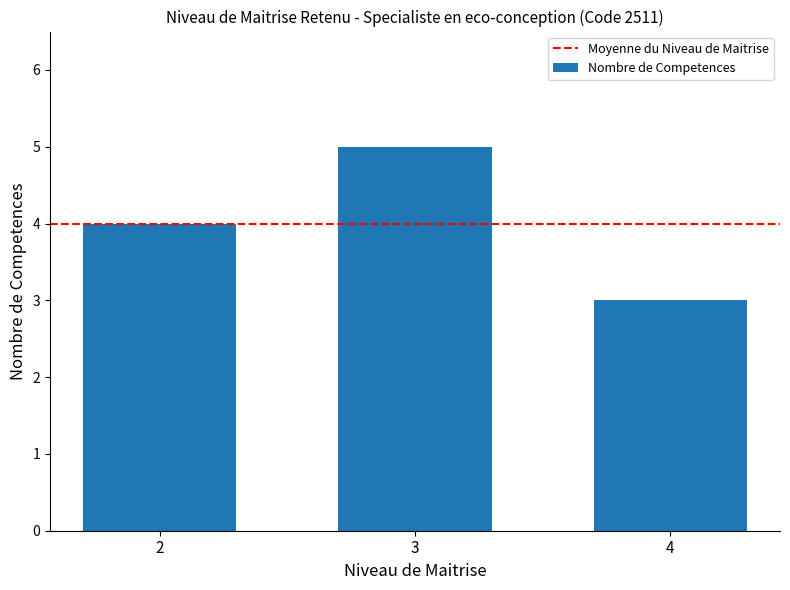

How many data points are less than 4?

1